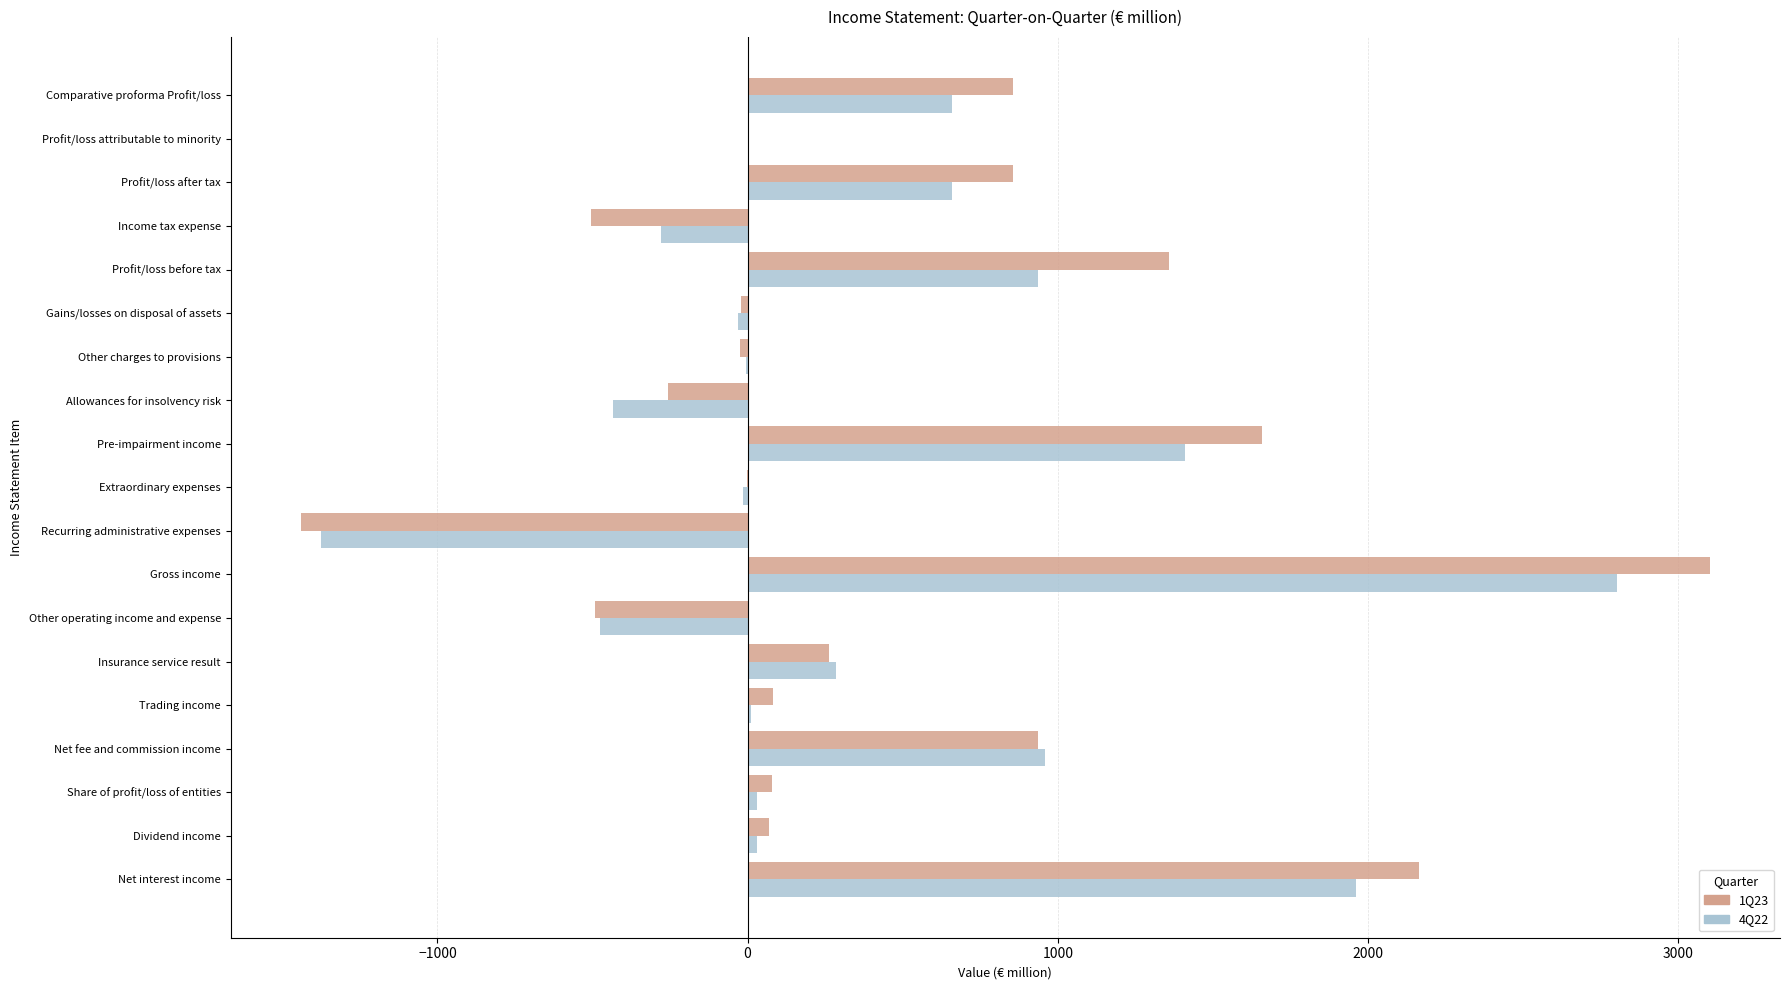

What is the sum of all 4Q22 values?

7129.3